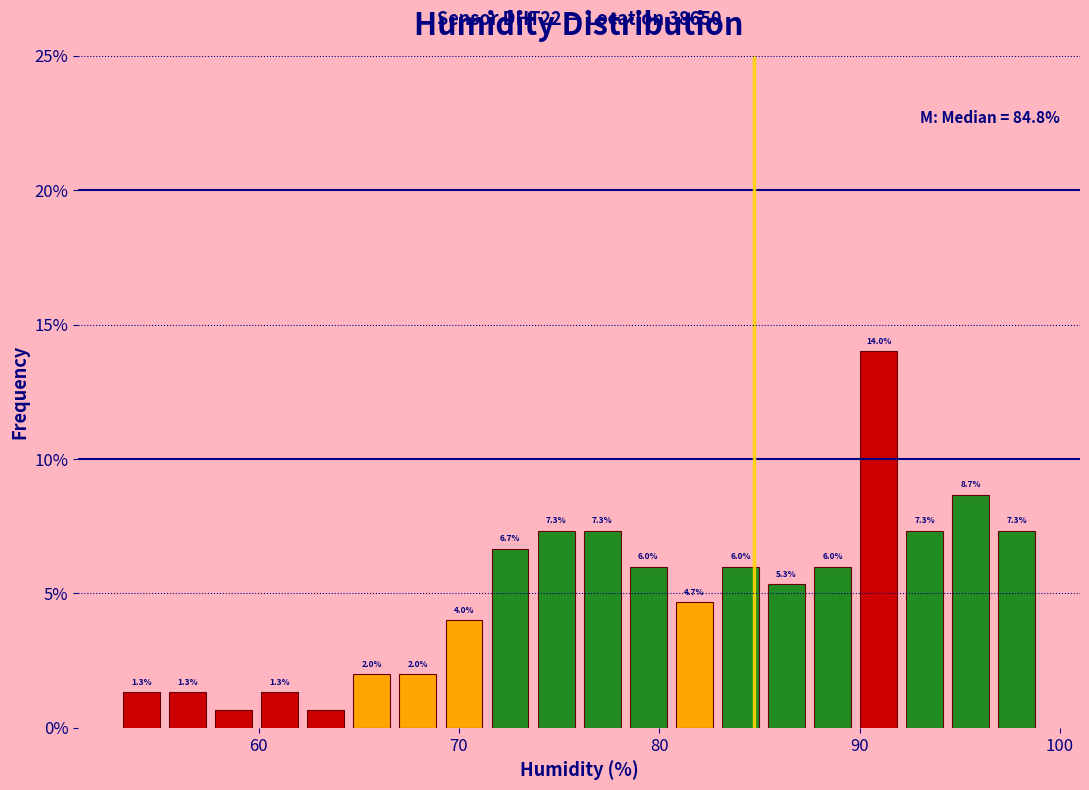

Around what value on the x-axis is the tallest bar? Give the approximate position of its centre, as read against the axis.

91